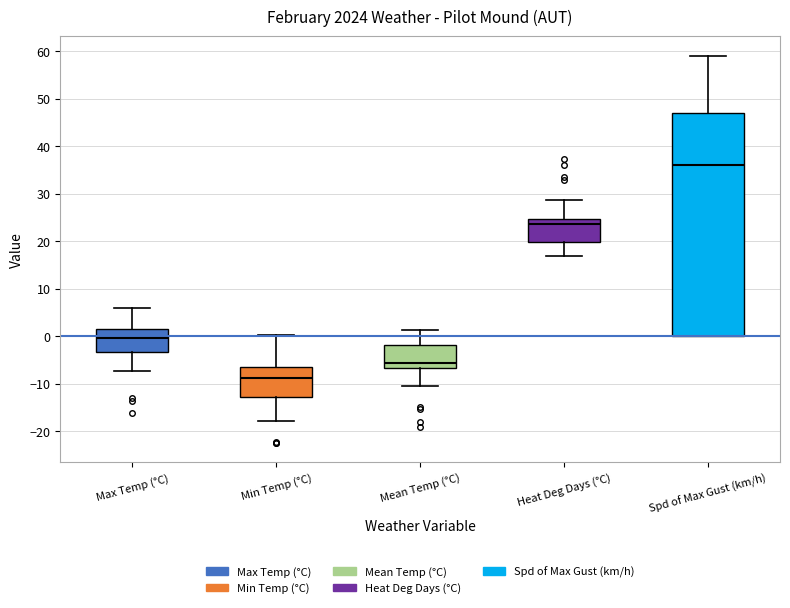

Where is the lower edge of the box for Spd of Max Gust (km/h) on the y-axis? The values are not printed on the chart, so give them approximately, as read against the axis.

0